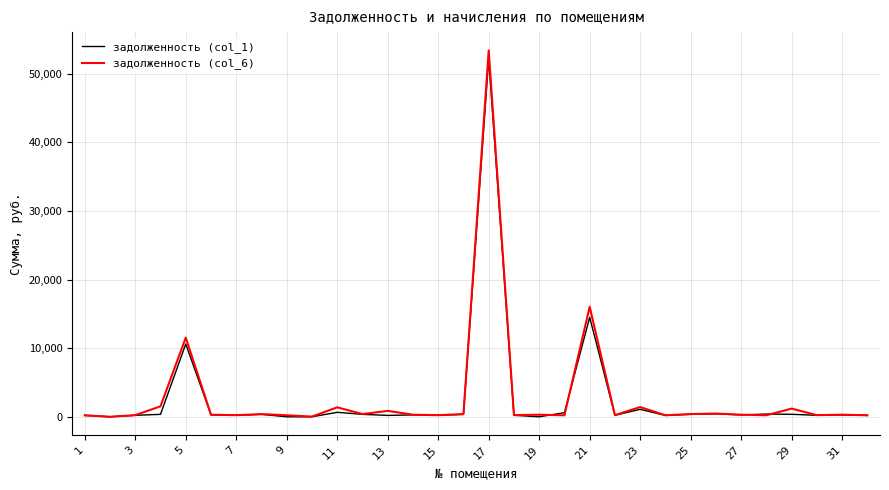

Which series has the largest range (max minus min)?

задолженность (col_6)